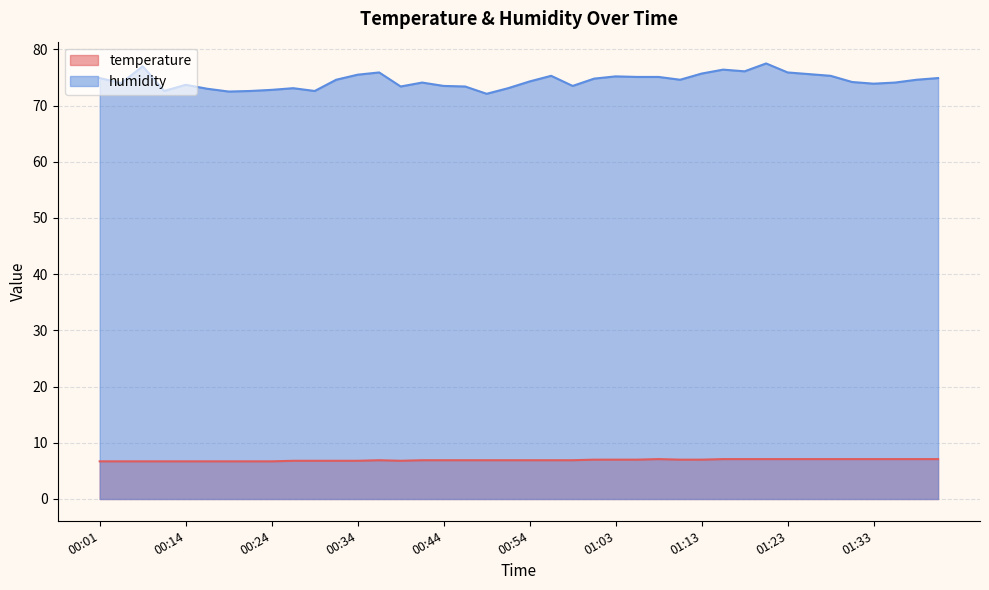

What is the label of the 20th point from the left?

00:51